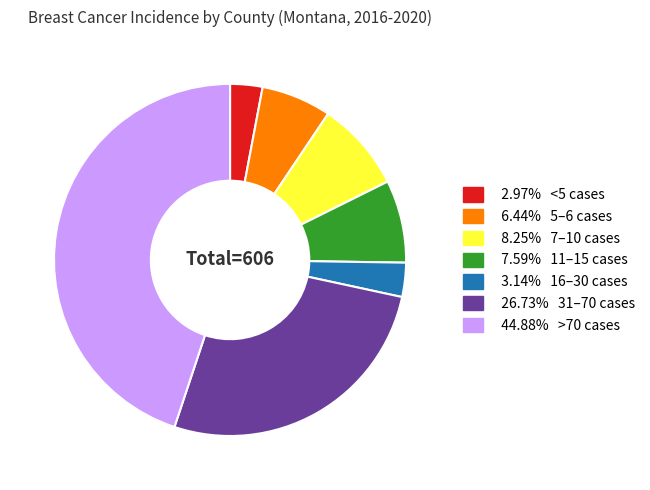

Is there a majority slice in this chart?

No